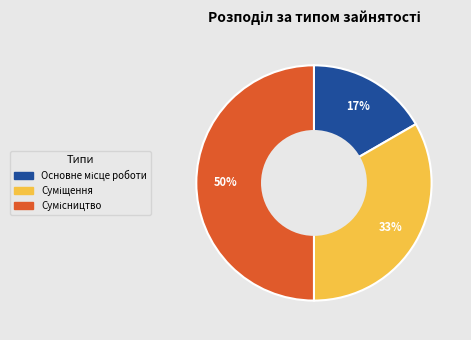

To the nearest percent, what is the difference between the largest and smallest slice percentages?

33%